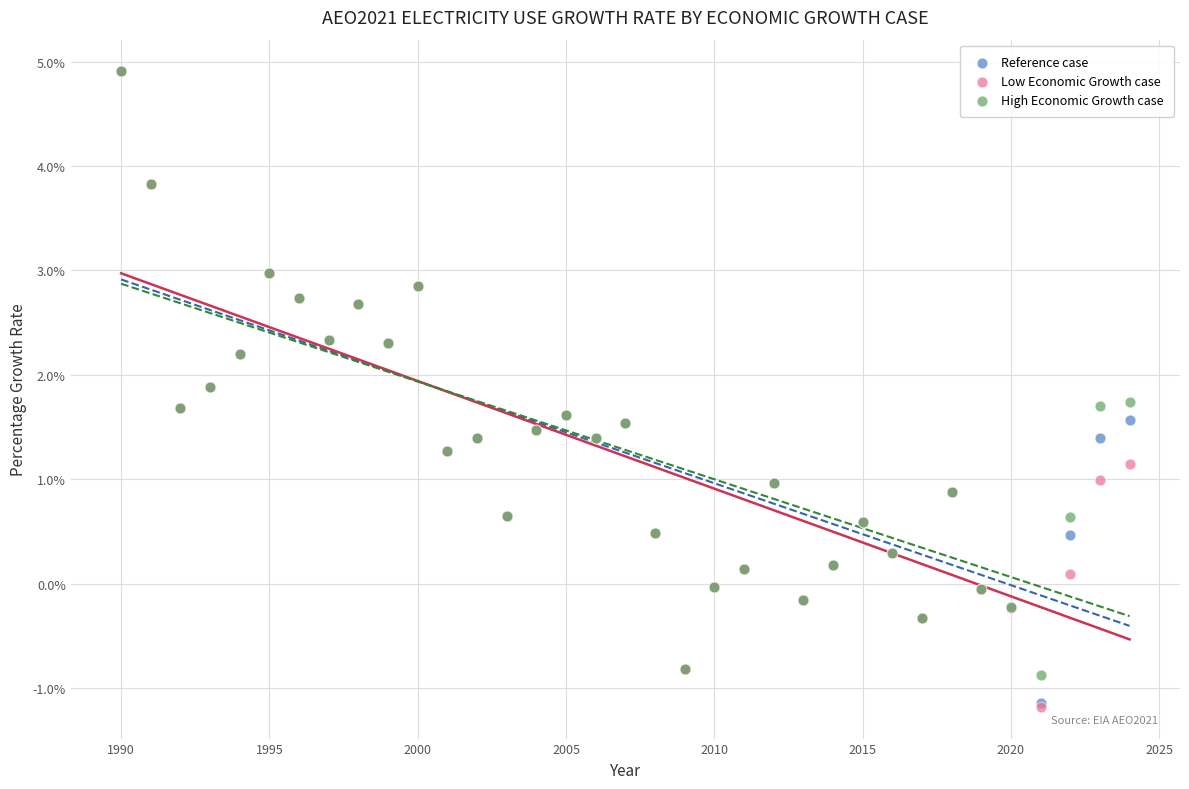

Which series has the widest spread of Y values?

Low Economic Growth case